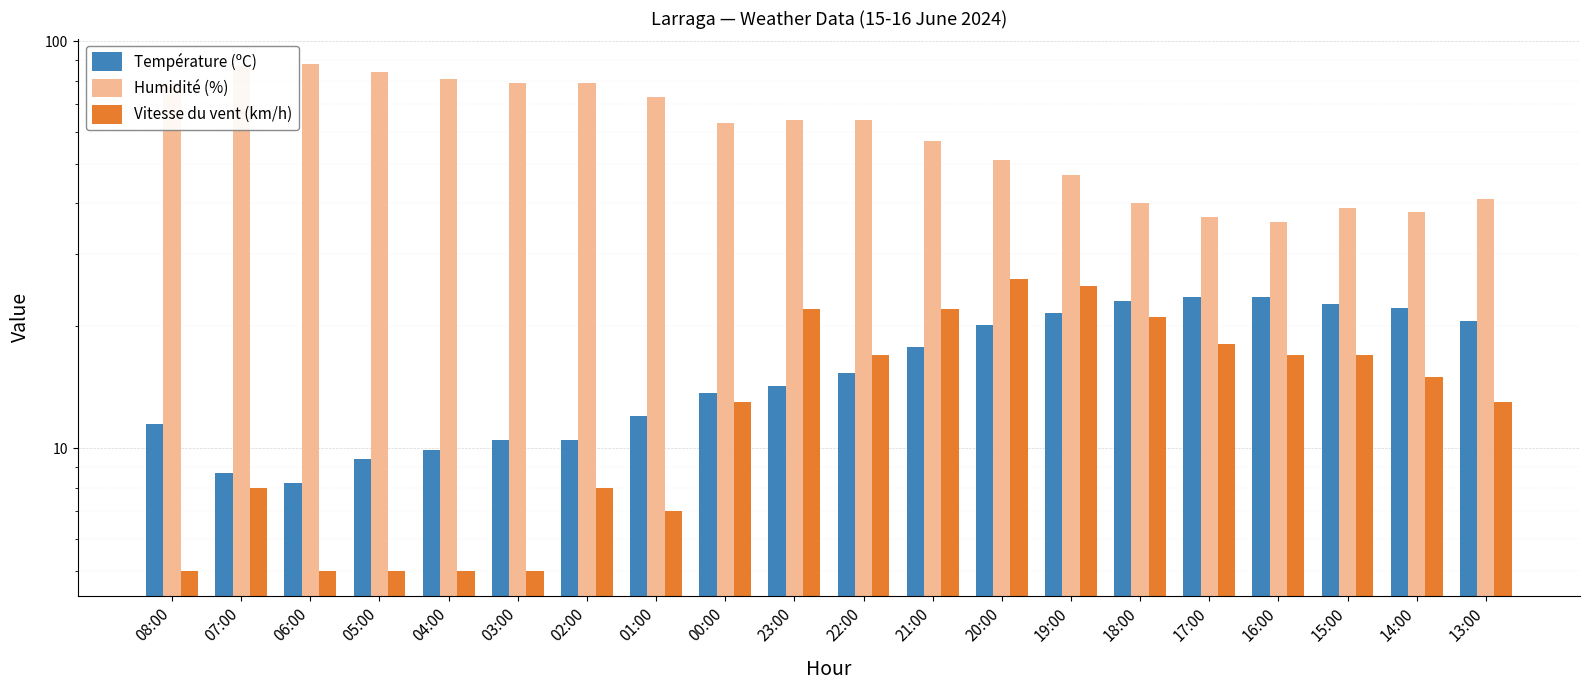

Where does the Température (ºC) series first go above 15?

22:00